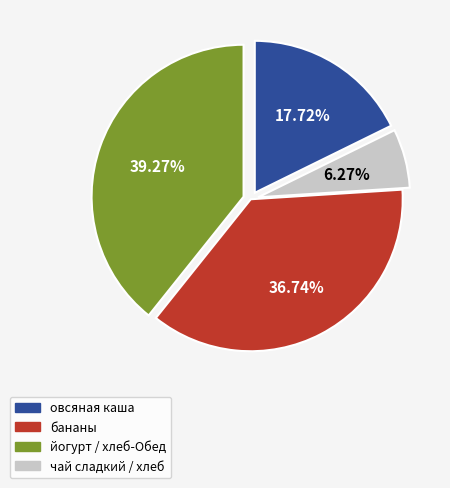

Is there a majority slice in this chart?

No